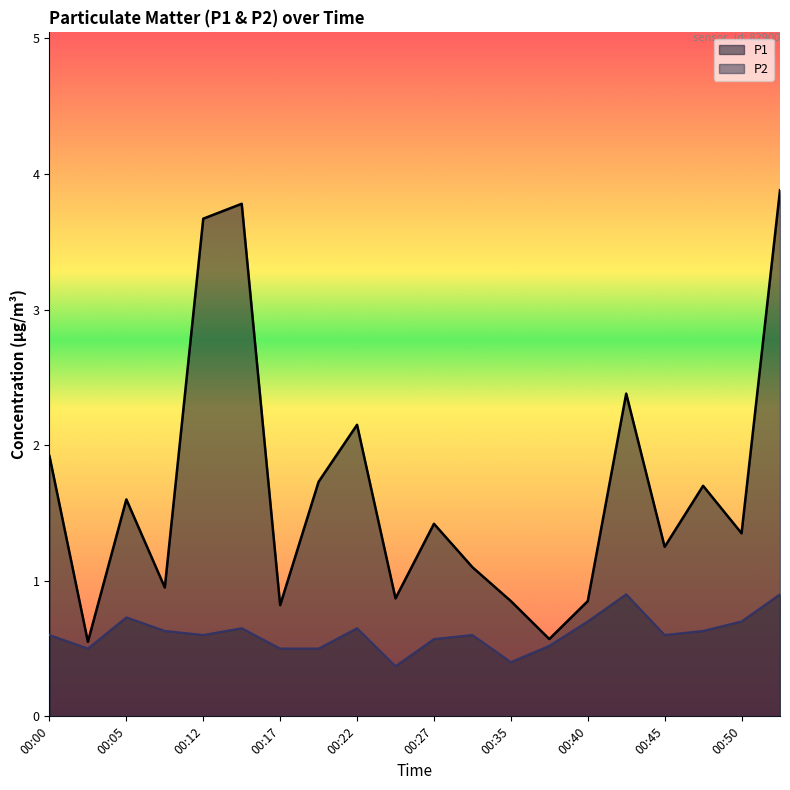

What is the difference between the P1 values at 00:15 and 00:27?

2.4